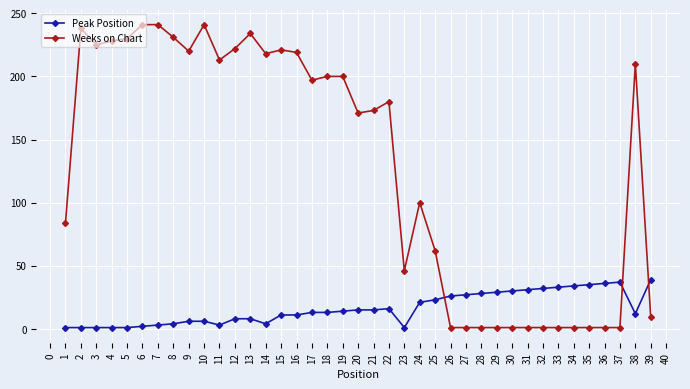

Which series has the widest spread of values?

Weeks on Chart